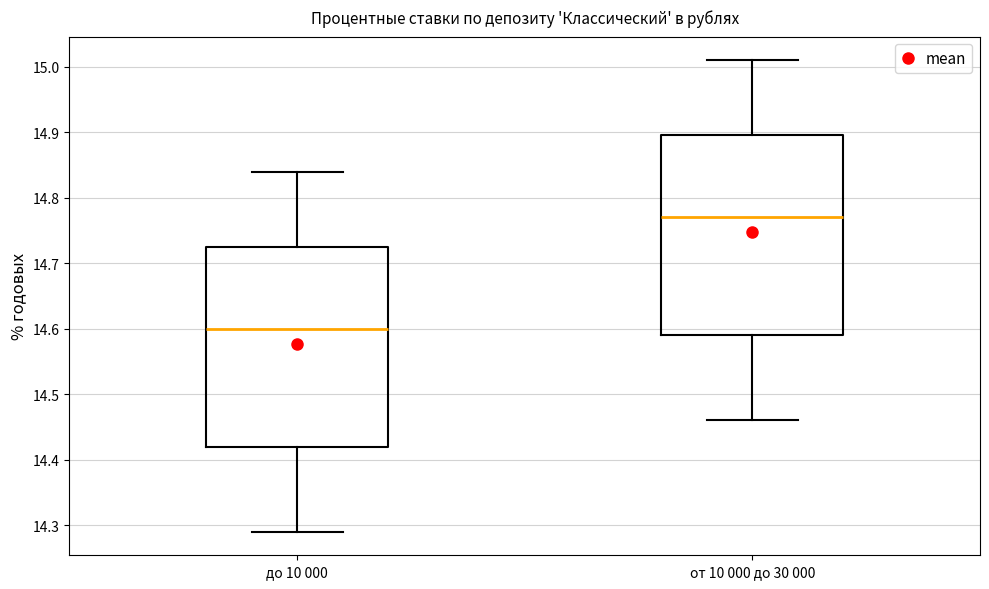

Where is the lower edge of the box for до 10 000 on the y-axis? The values are not printed on the chart, so give them approximately, as read against the axis.

14.42